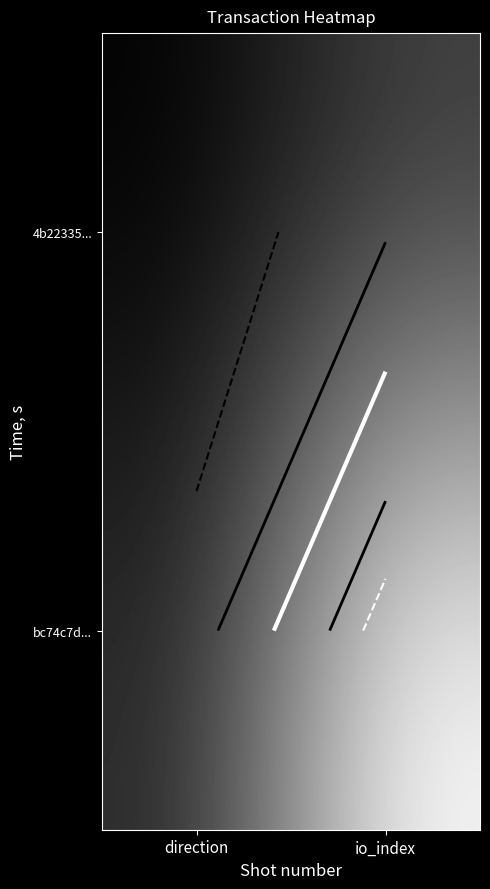

What is the greatest value displayed?

1.0